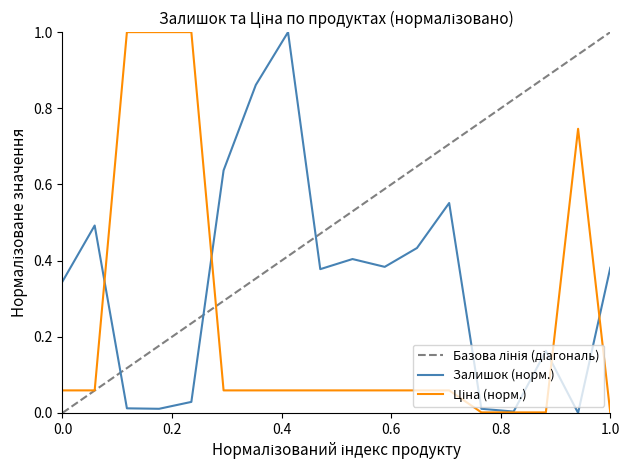

The value of Залишок (норм.) at 0.0 is 0.5. True or false?

False